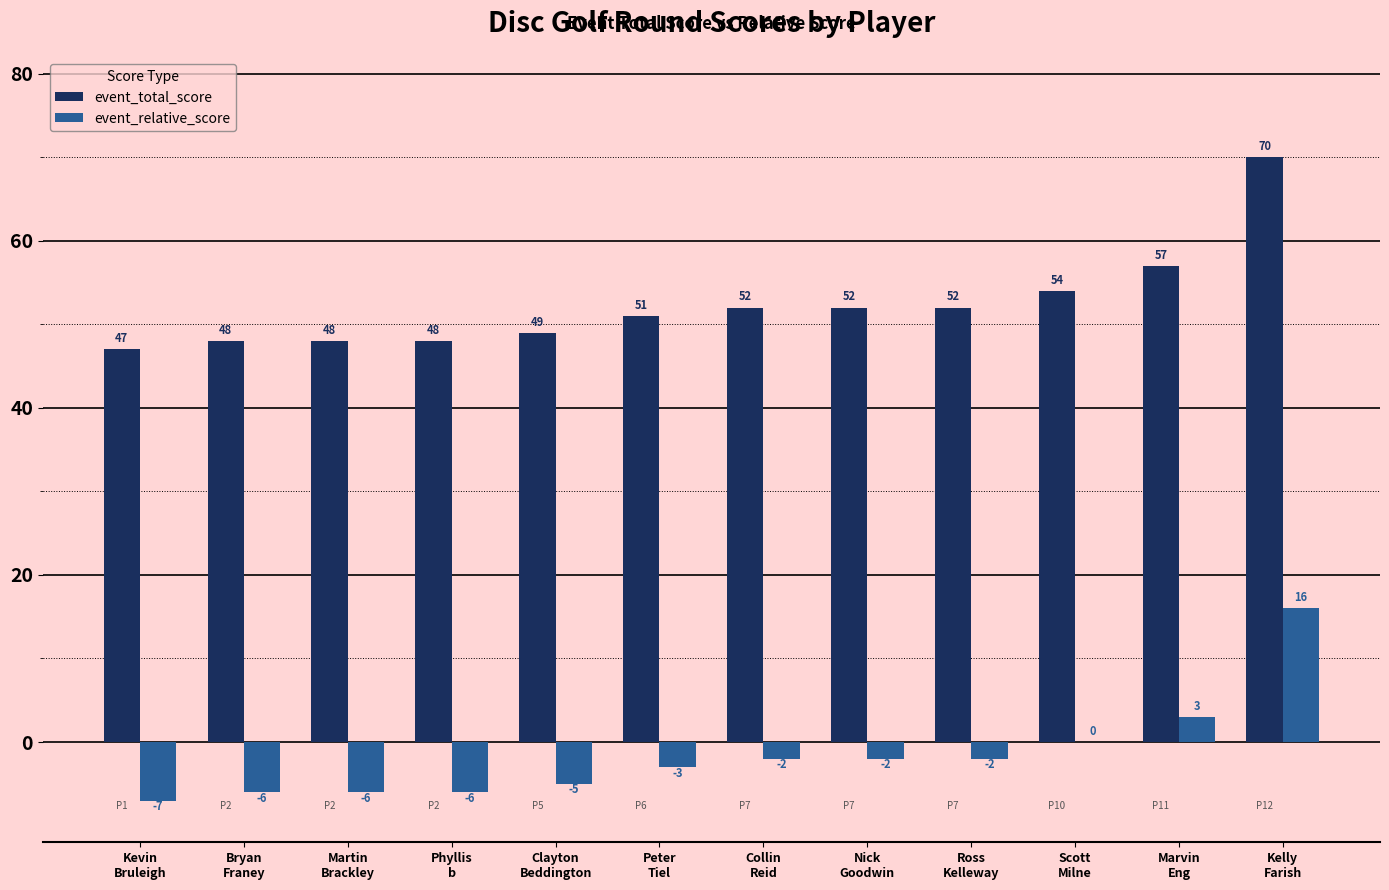

What is the total value across all series at Kevin
Bruleigh?

40